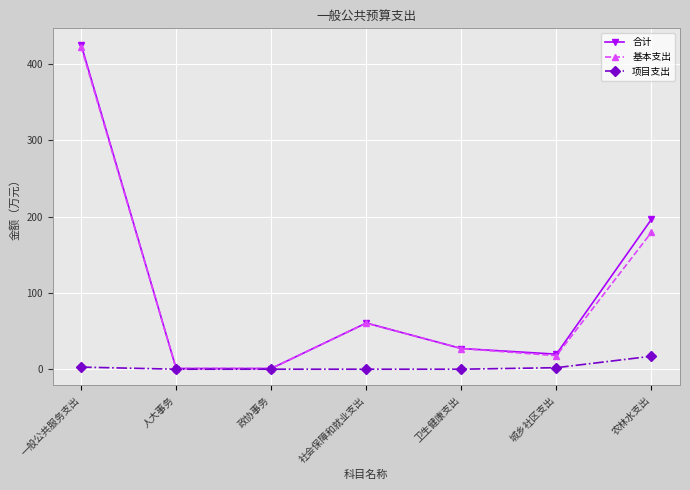

Which series changed the most between 卫生健康支出 and 农林水支出?

合计